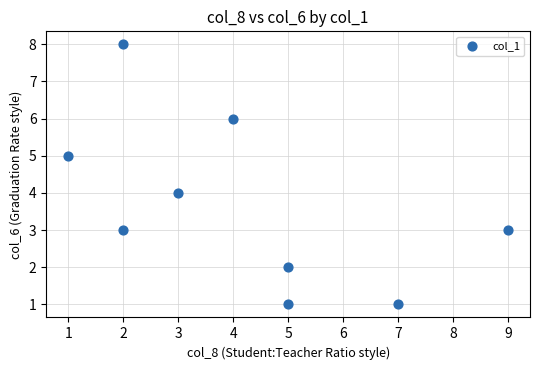

What is the range of X values (max minus min)?

8